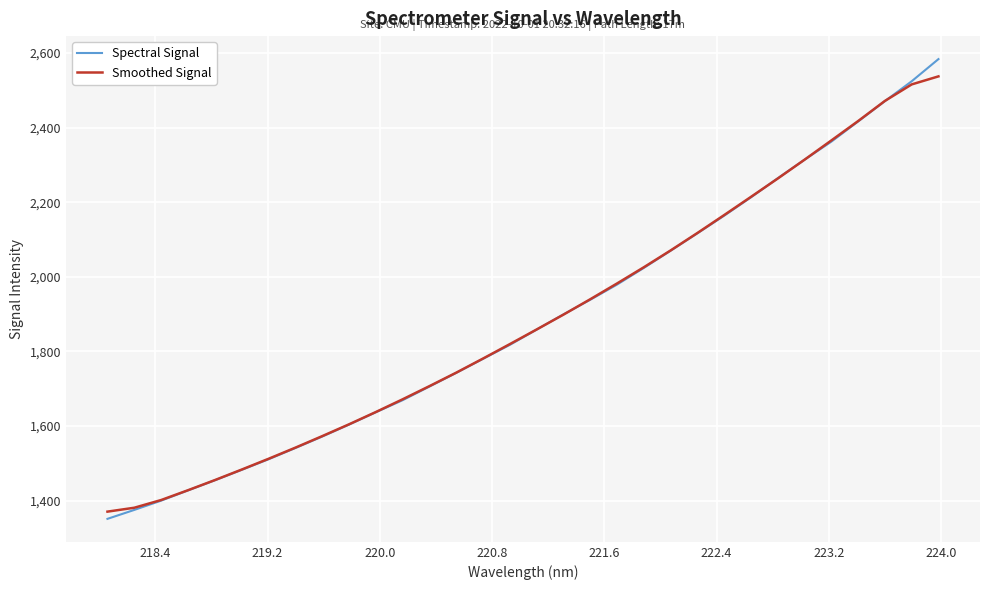

Count the number of data series in this chart.

2